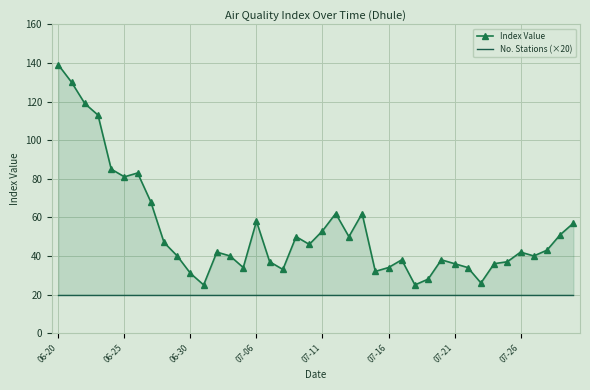

True or false: No. Stations (×20) has a value of 28 at 36.

False